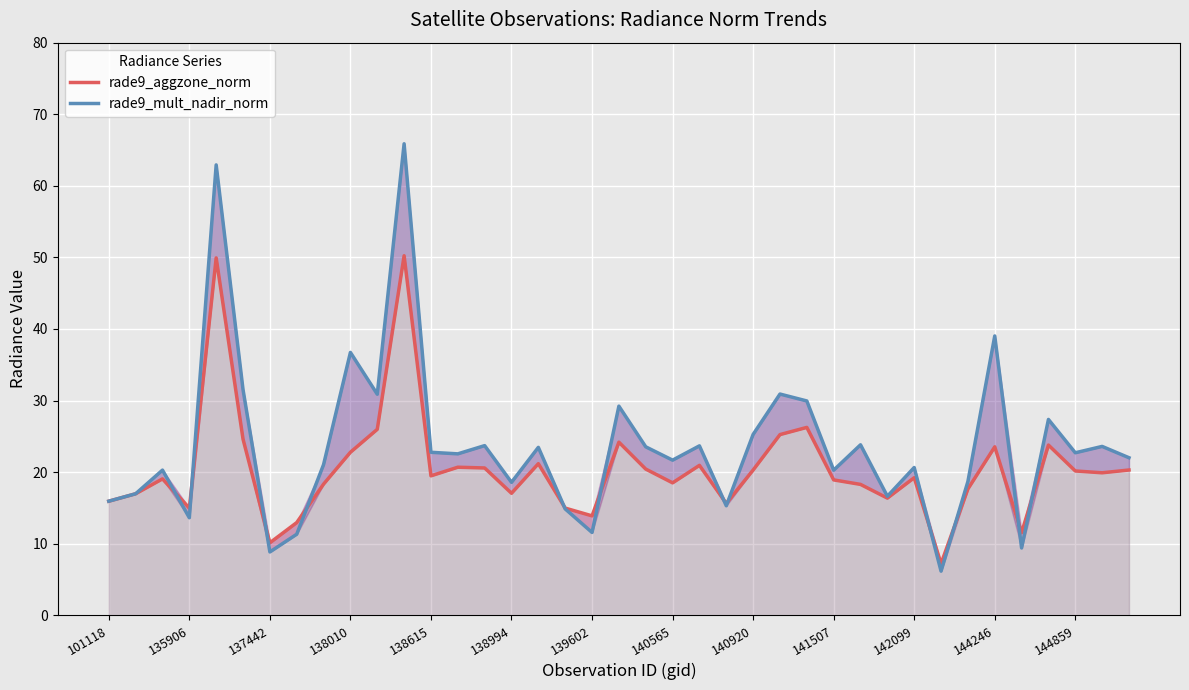

What is the total value across all series at 20?

44.0